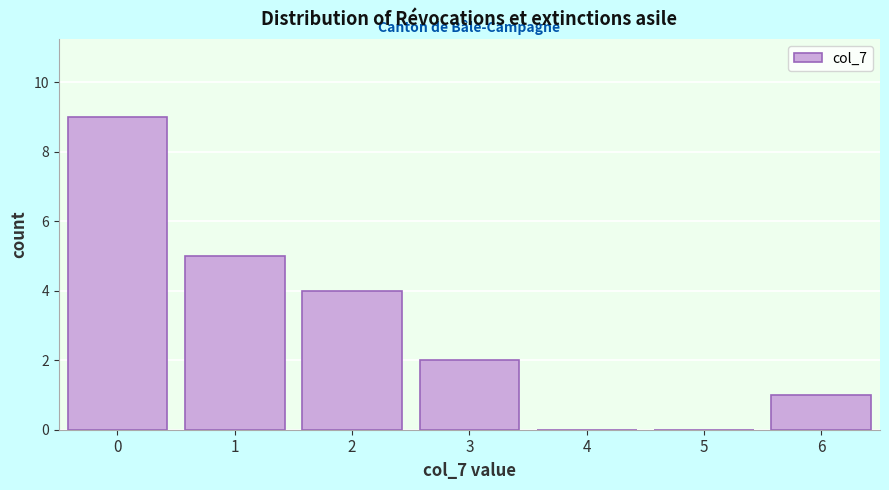

Reading right to left, extract all data points from this chart.

6=1	5=0	4=0	3=2	2=4	1=5	0=9